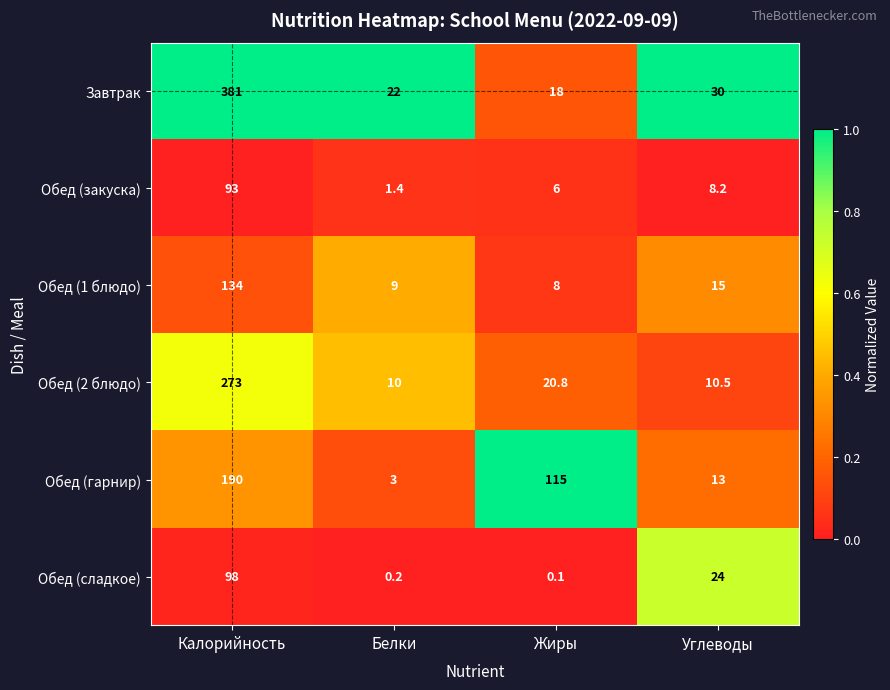

At which label does Завтрак reach its peak?

Калорийность